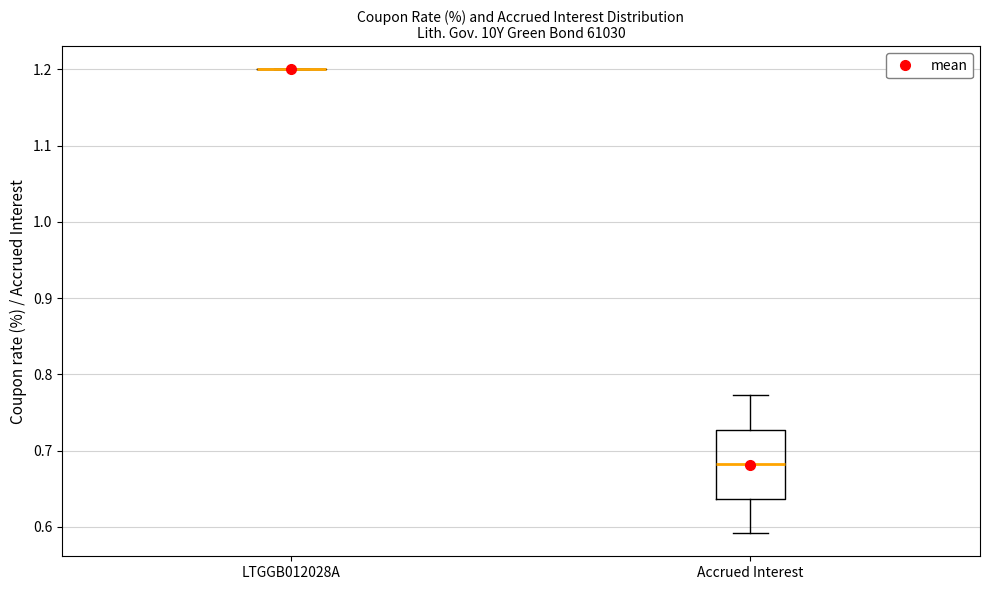

Which box is the tallest, from its lower edge to its upper edge?

Accrued Interest